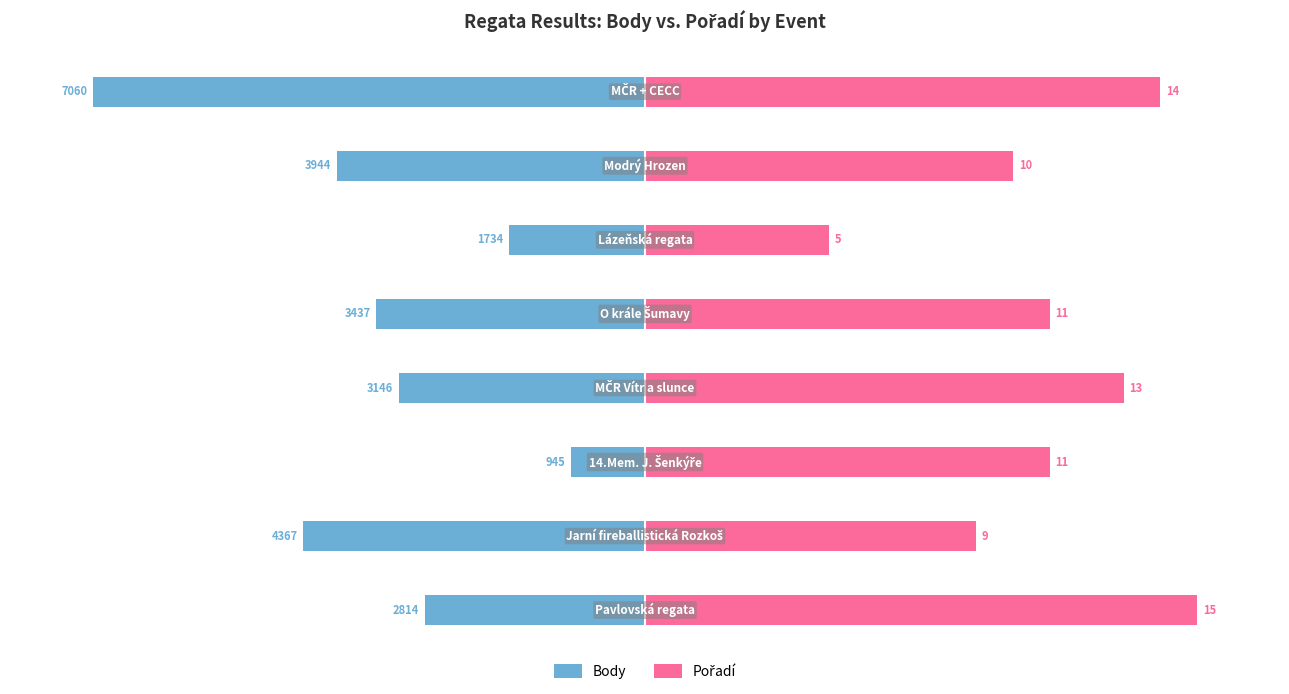

How many data points does each series have?

8